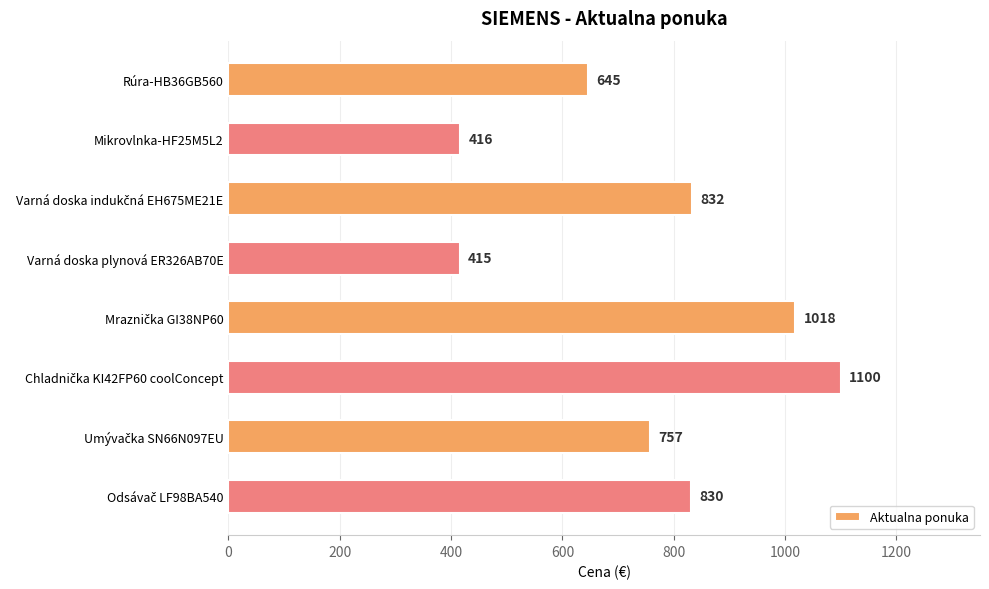

What is the maximum value shown in the chart?

1100